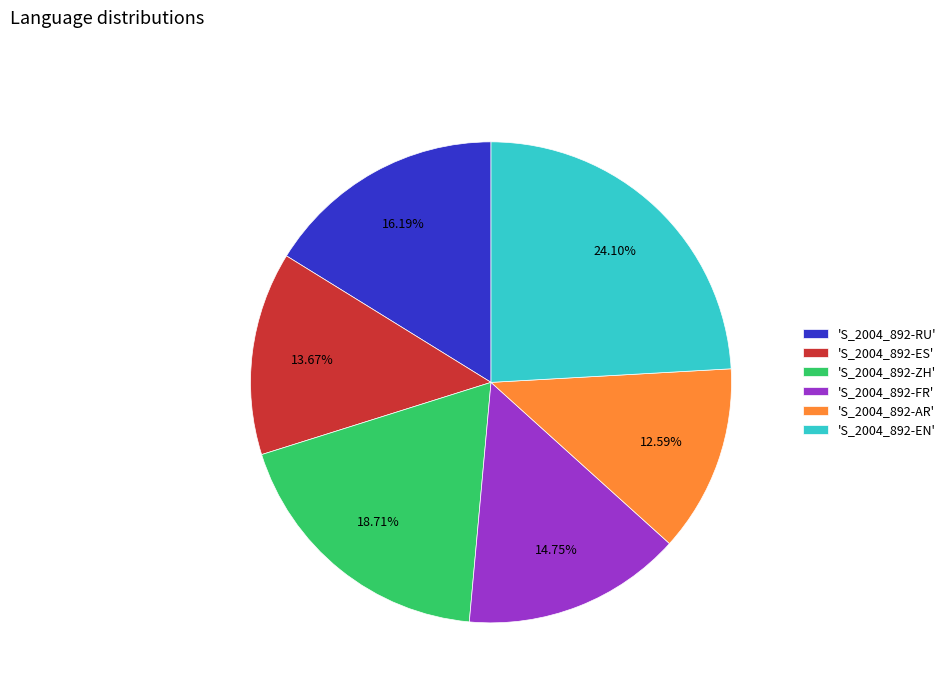

Does 'S_2004_892-AR' account for over 50% of the chart?

No